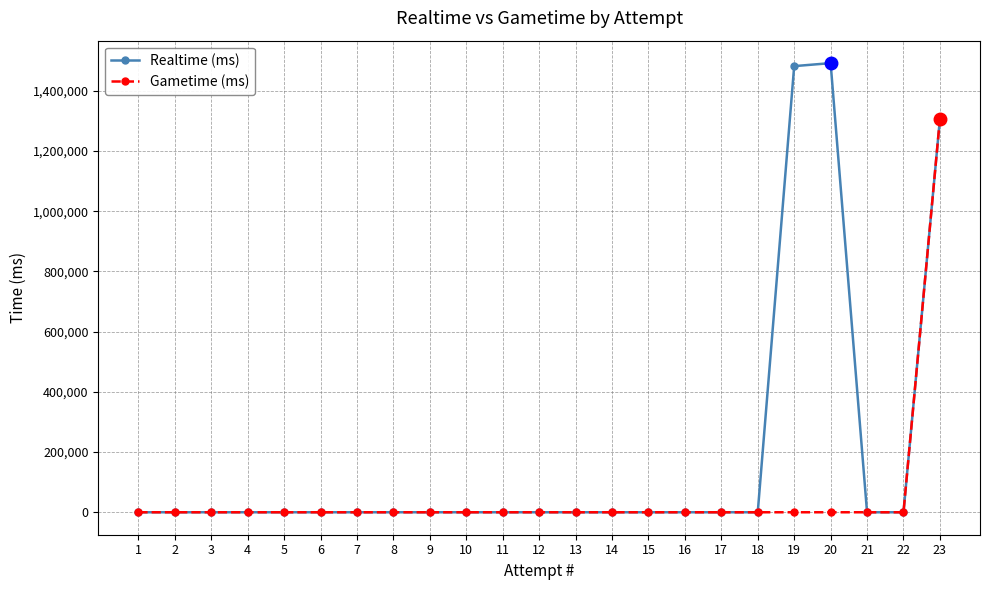

What is the maximum value shown in the chart?

1491837